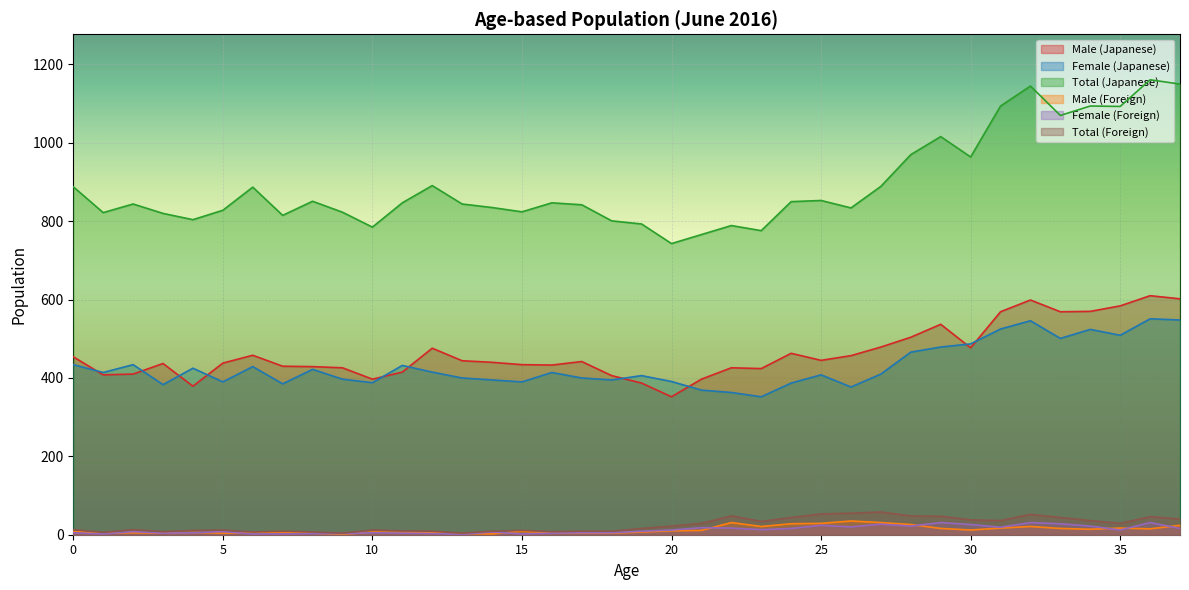

At which category does Total (Japanese) reach its first local peak?

2